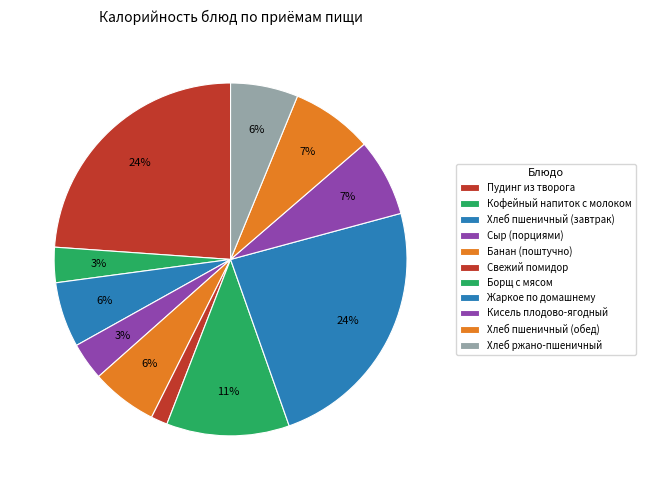

What percentage is NOT represented by Хлеб пшеничный (завтрак)?

94.0%